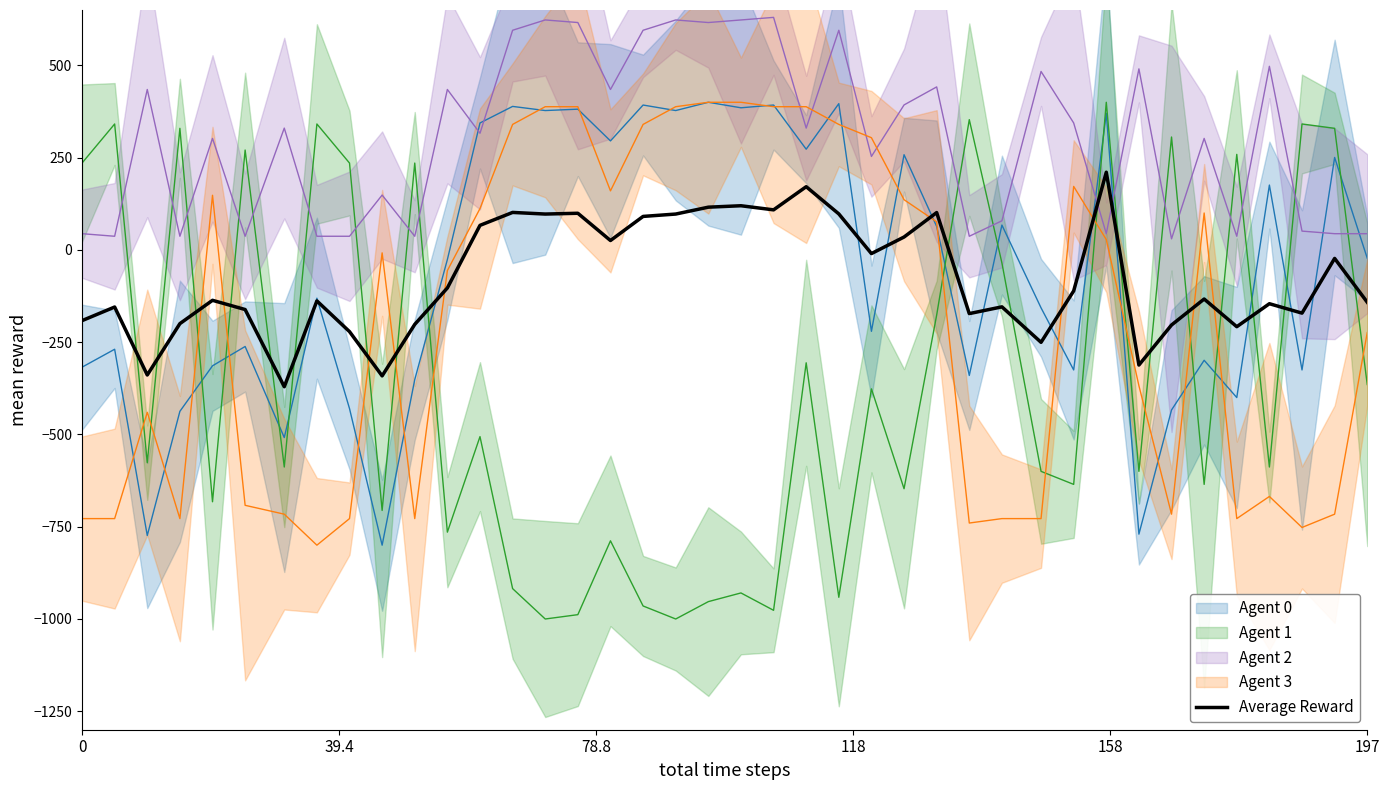

Which series has the largest range (max minus min)?

Agent 1